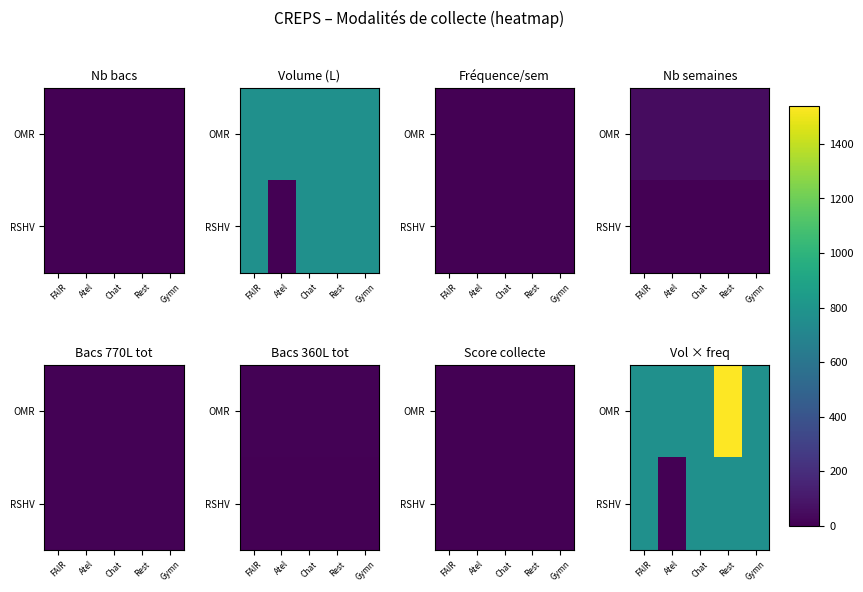

Between Atel and Gymn, which series saw the biggest shift?

RSHV